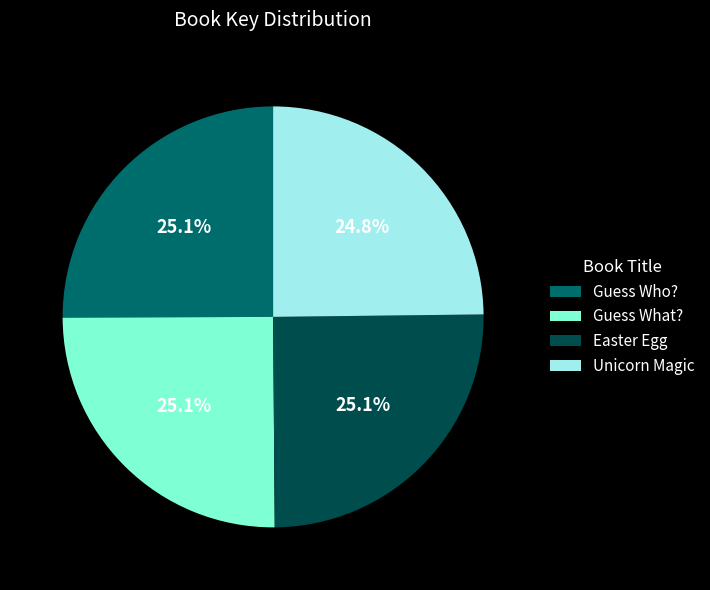

What is the ratio of the value at Unicorn Magic to the value at Guess Who??

1.0